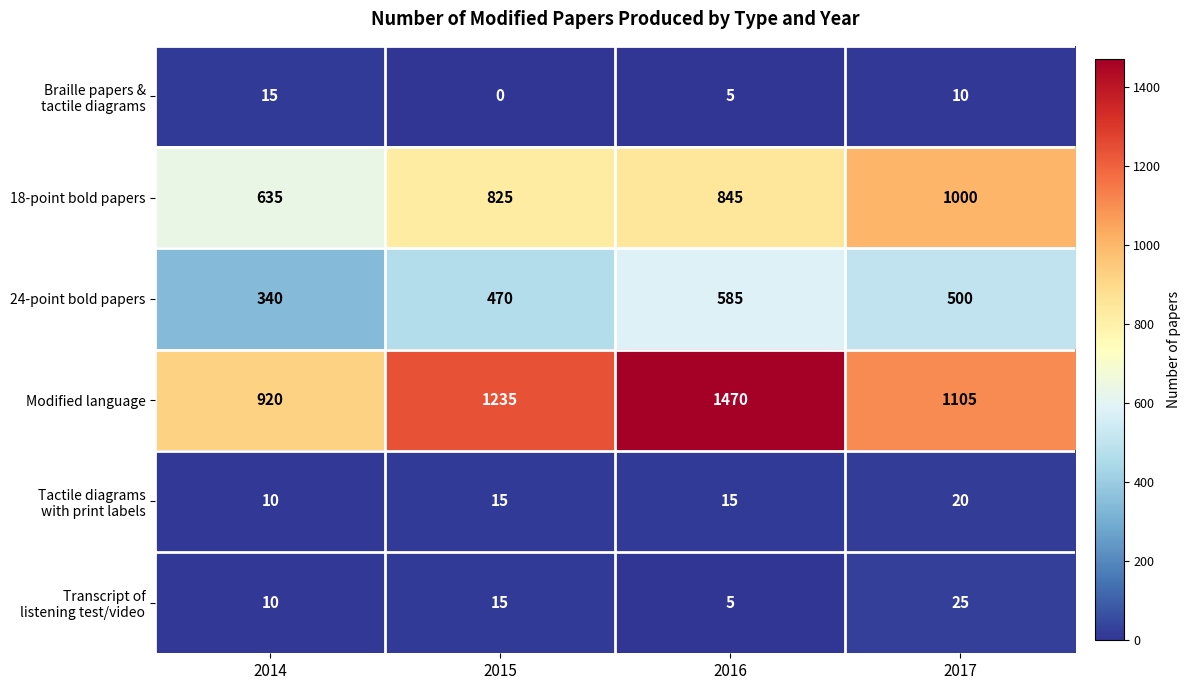

List the labels in order of Modified language value, largest first.

2016, 2015, 2017, 2014